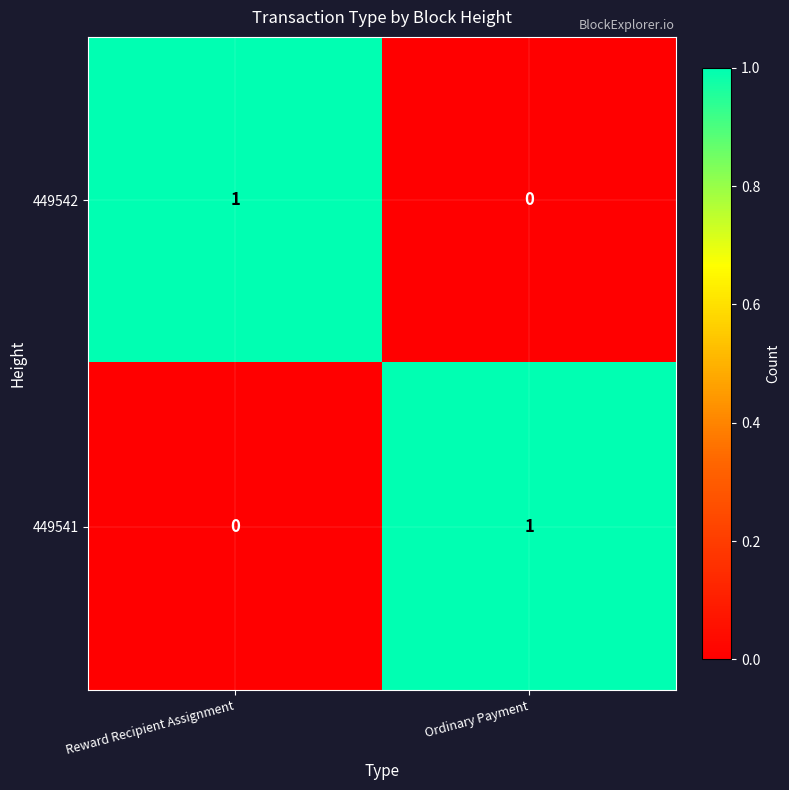

Is it true that 449542 equals 1 at Reward Recipient Assignment?

True